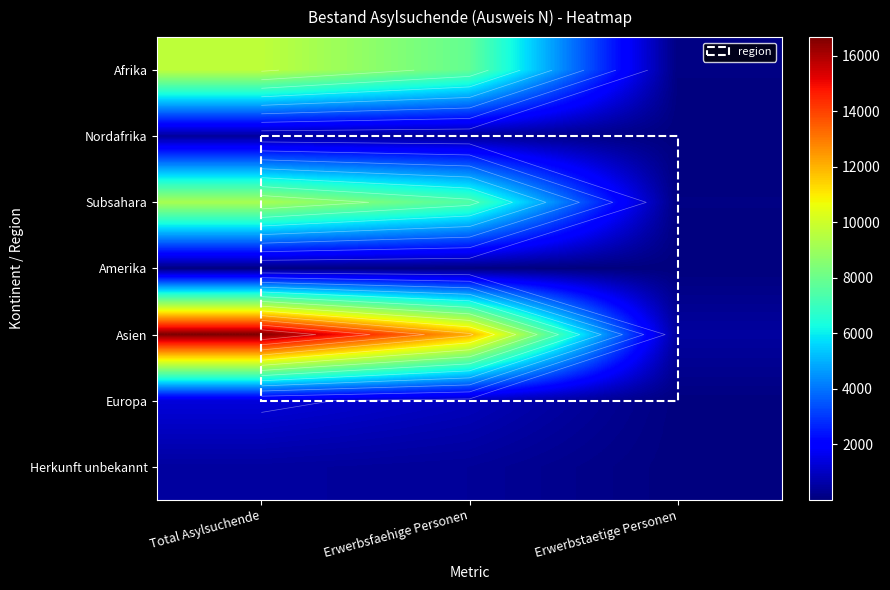

At which label does Afrika reach its minimum?

Erwerbstaetige Personen